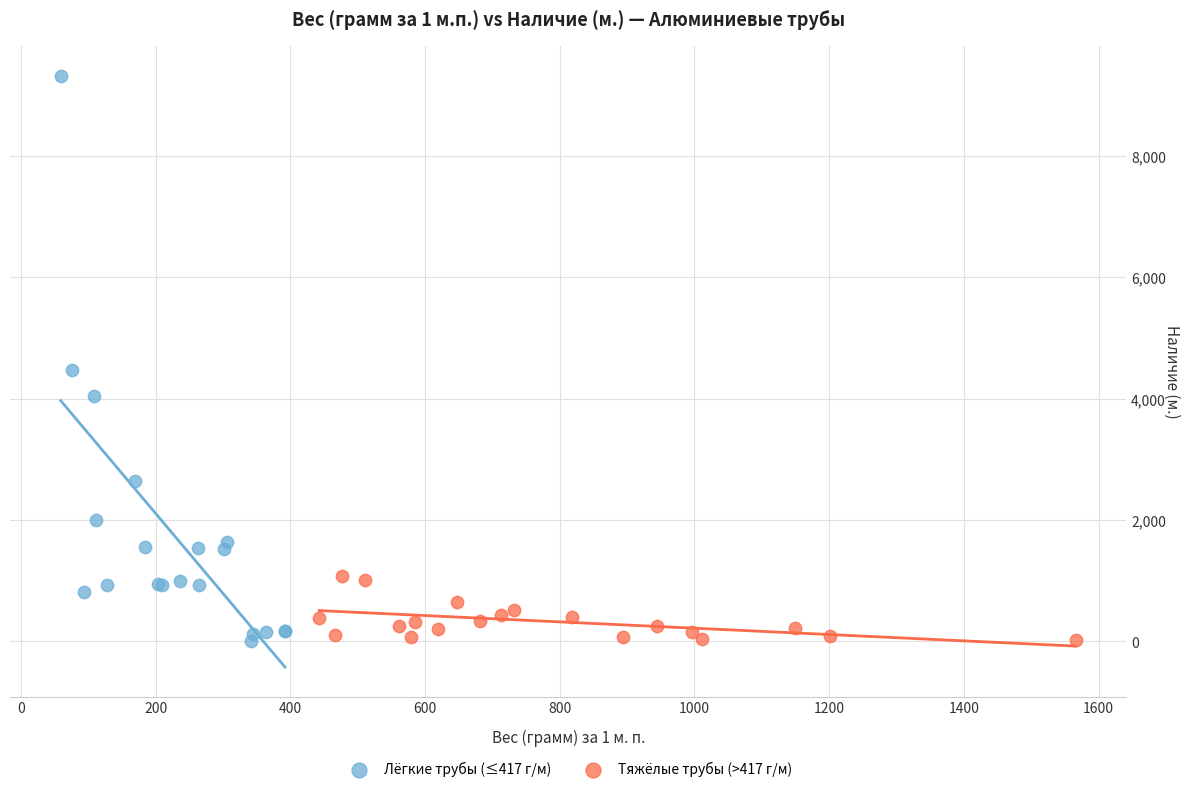

Which series reaches the maximum Y coordinate?

Лёгкие трубы (≤417 г/м)